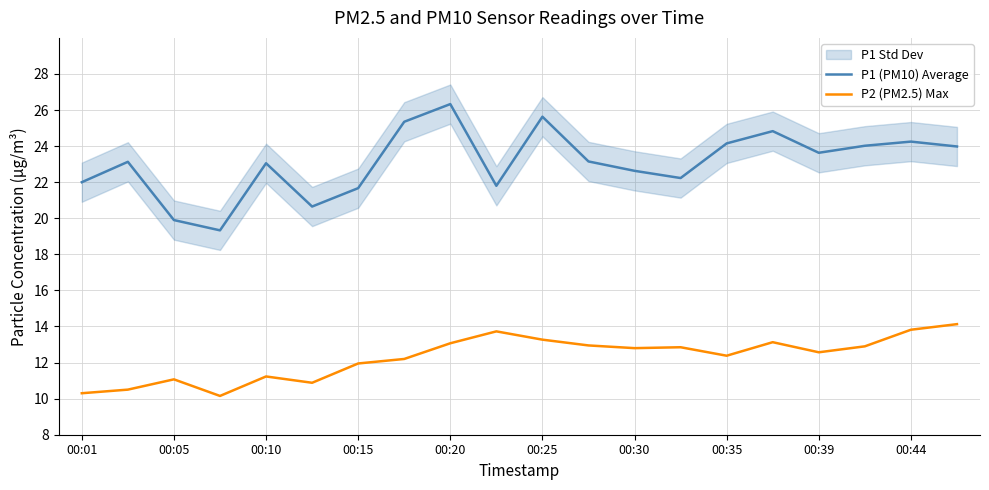

True or false: P1 (PM10) Average and P2 (PM2.5) Max cross at least once.

False